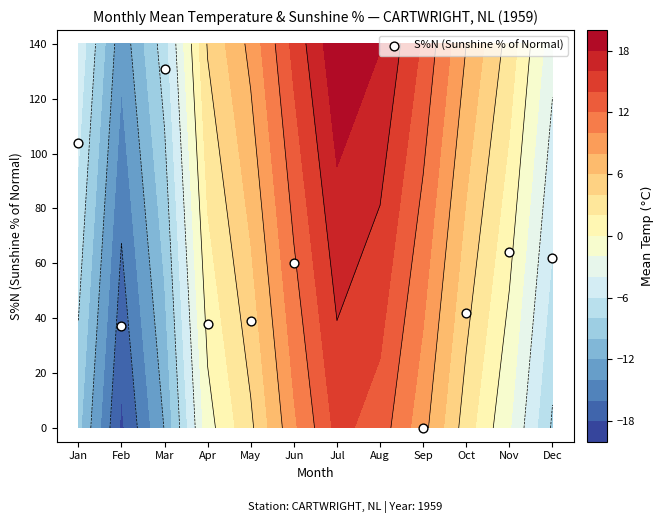

What is the difference between the second highest and second lowest values?

25.0